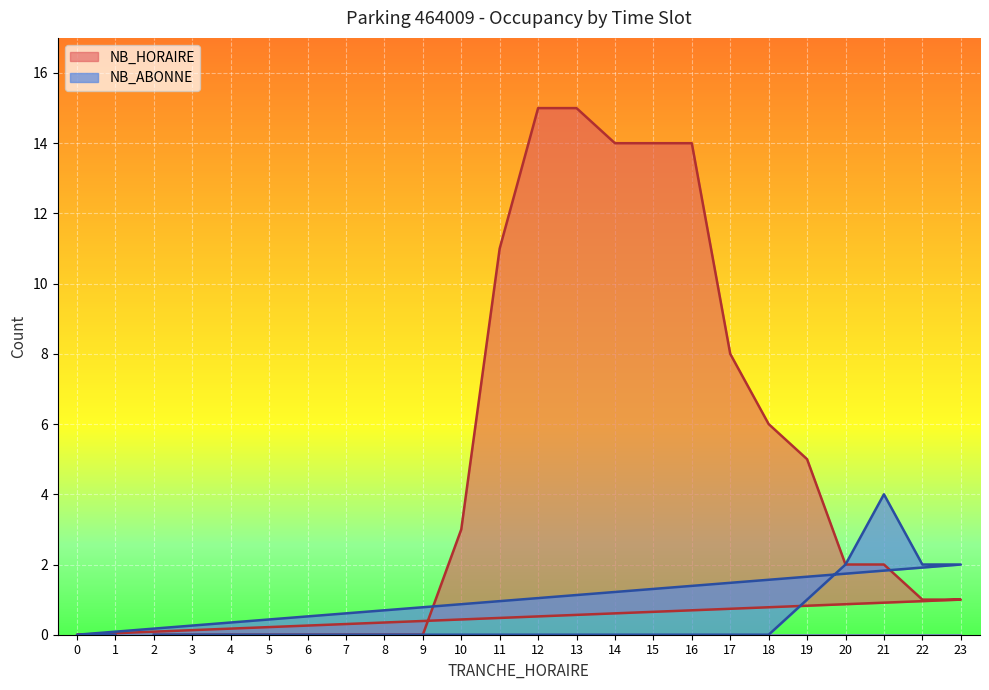

Reading left to right, what are all the values shown in this chart?

NB_HORAIRE: 2=0	3=0	4=0	5=0	6=0	7=0	8=0	9=0	10=3	11=11	12=15	13=15	14=14	15=14	16=14	17=8	18=6	19=5	20=2	21=2	22=1	23=1	0=0	1=0
NB_ABONNE: 2=0	3=0	4=0	5=0	6=0	7=0	8=0	9=0	10=0	11=0	12=0	13=0	14=0	15=0	16=0	17=0	18=0	19=1	20=2	21=4	22=2	23=2	0=0	1=0